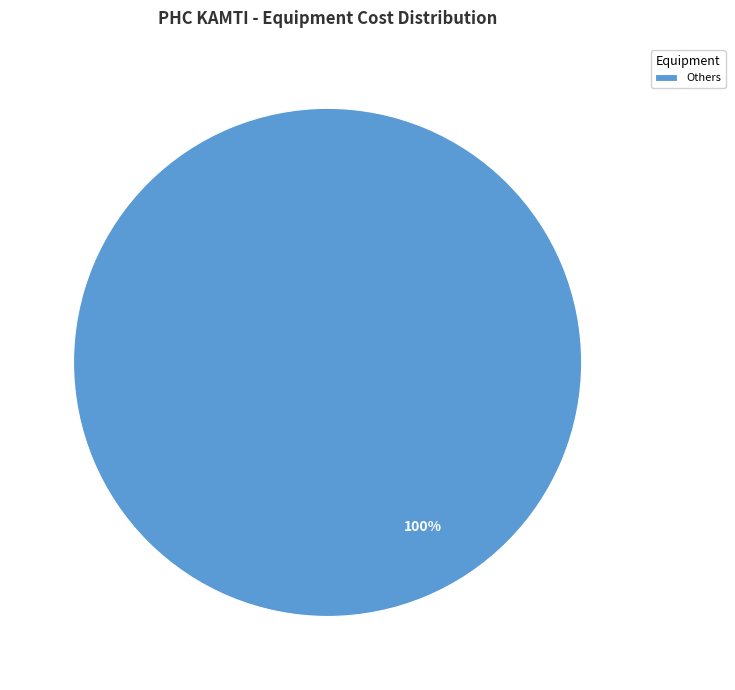

To the nearest percent, what percentage of the pie is Others?

100%